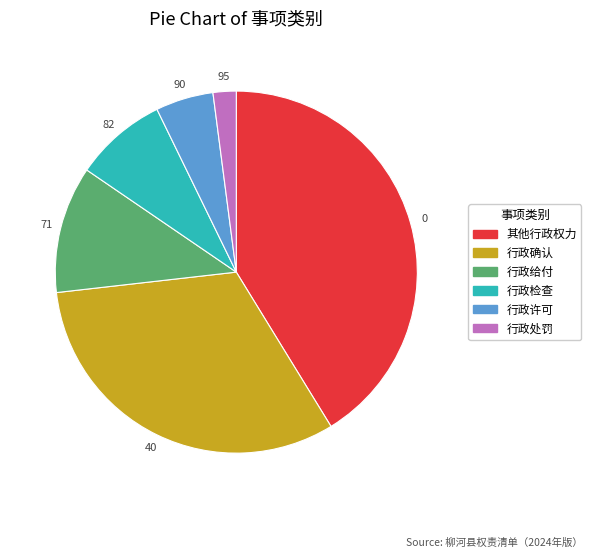

Count the number of slices in the pie.

6